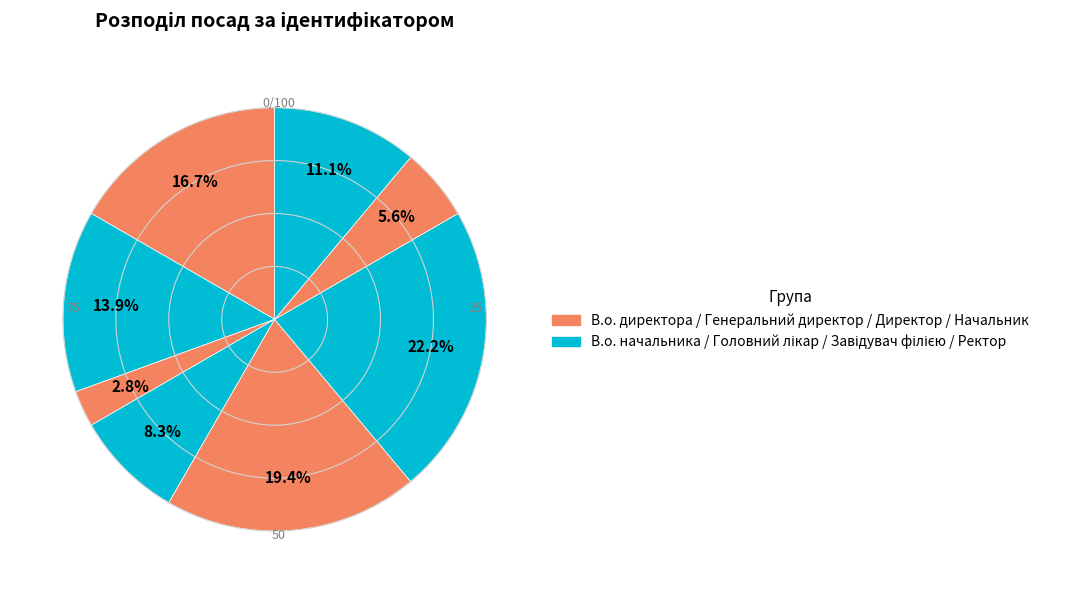

Rank the categories by value from highest to lowest.

Завідувач філією, Директор, В.о. директора, В.о. начальника, Ректор, Головний лікар, Начальник, Генеральний директор